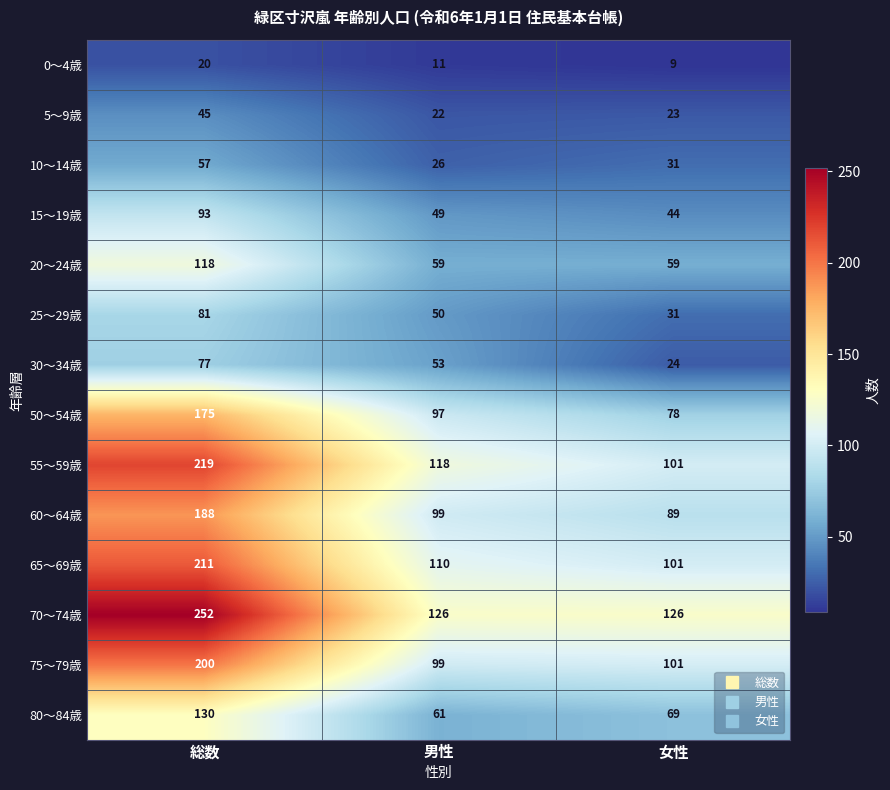

At how many categories does at least one series exceed 190?

1